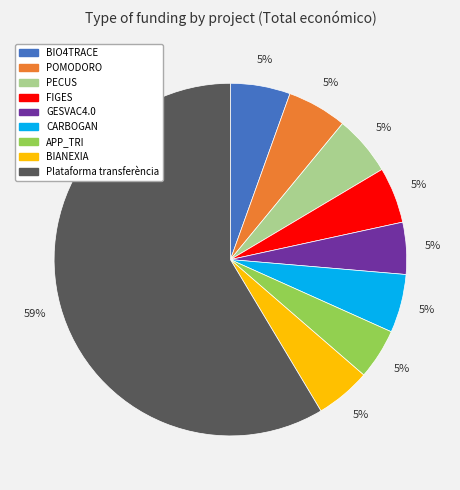

Which slice represents more than half of the pie?

Plataforma transferència